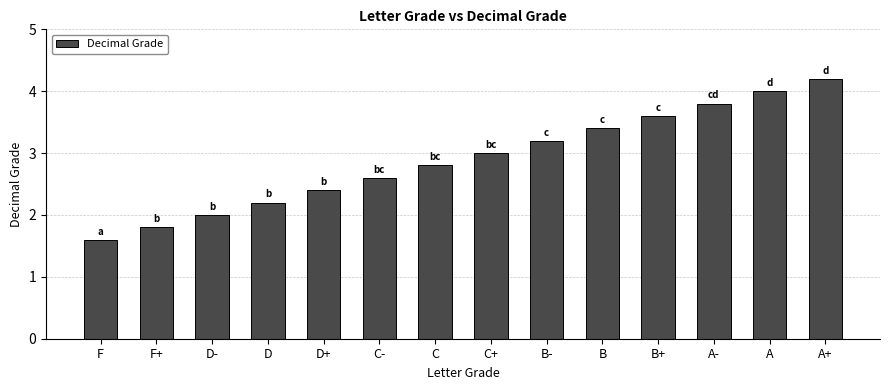

What is the minimum value shown in the chart?

1.6